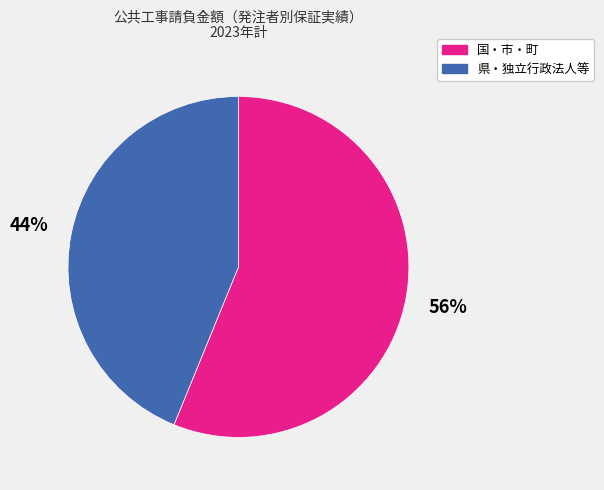

To the nearest percent, what is the difference between the largest and smallest slice percentages?

12%